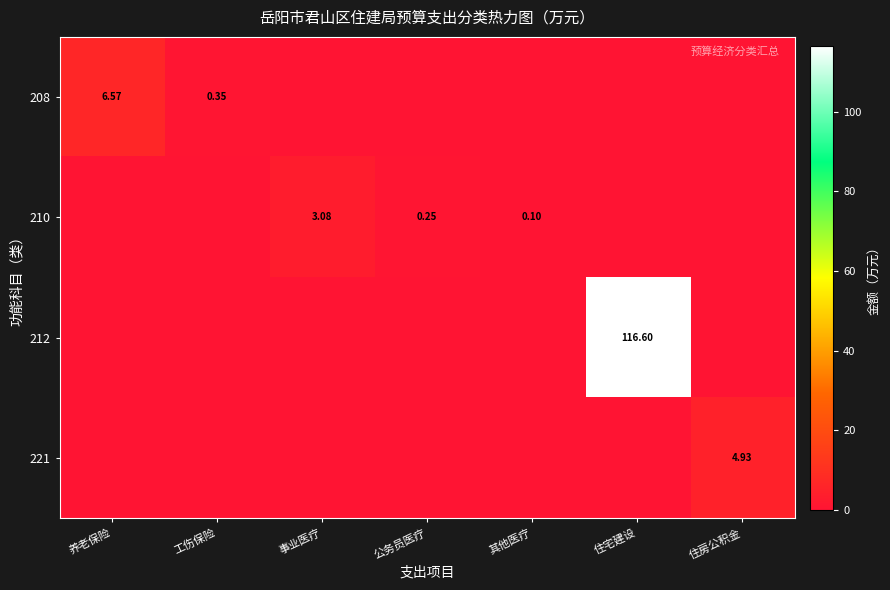

Which has a higher value, 住房公积金 or 事业医疗?

住房公积金